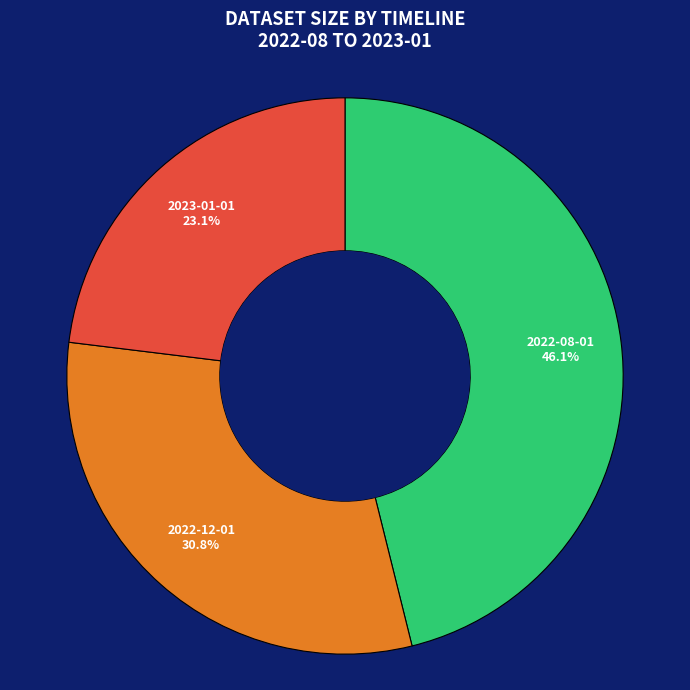

Which category has the biggest portion of the pie?

2022-08-01